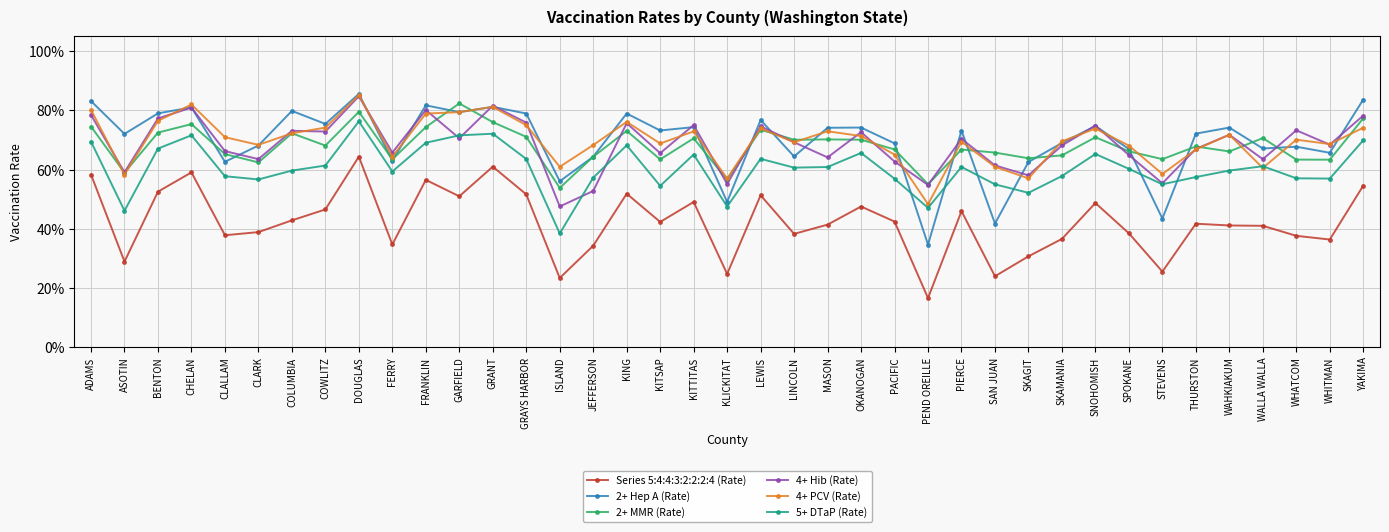

What is the label of the 5th point from the right?

WAHKIAKUM